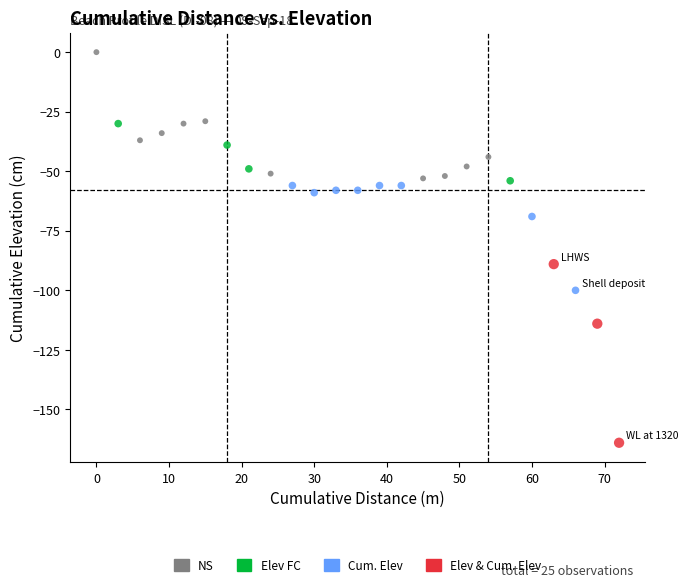

What is the range of Y values (max minus min)?

164